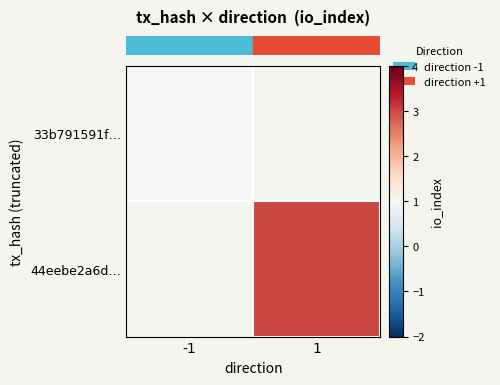

What is the maximum value for row_0?

1.0